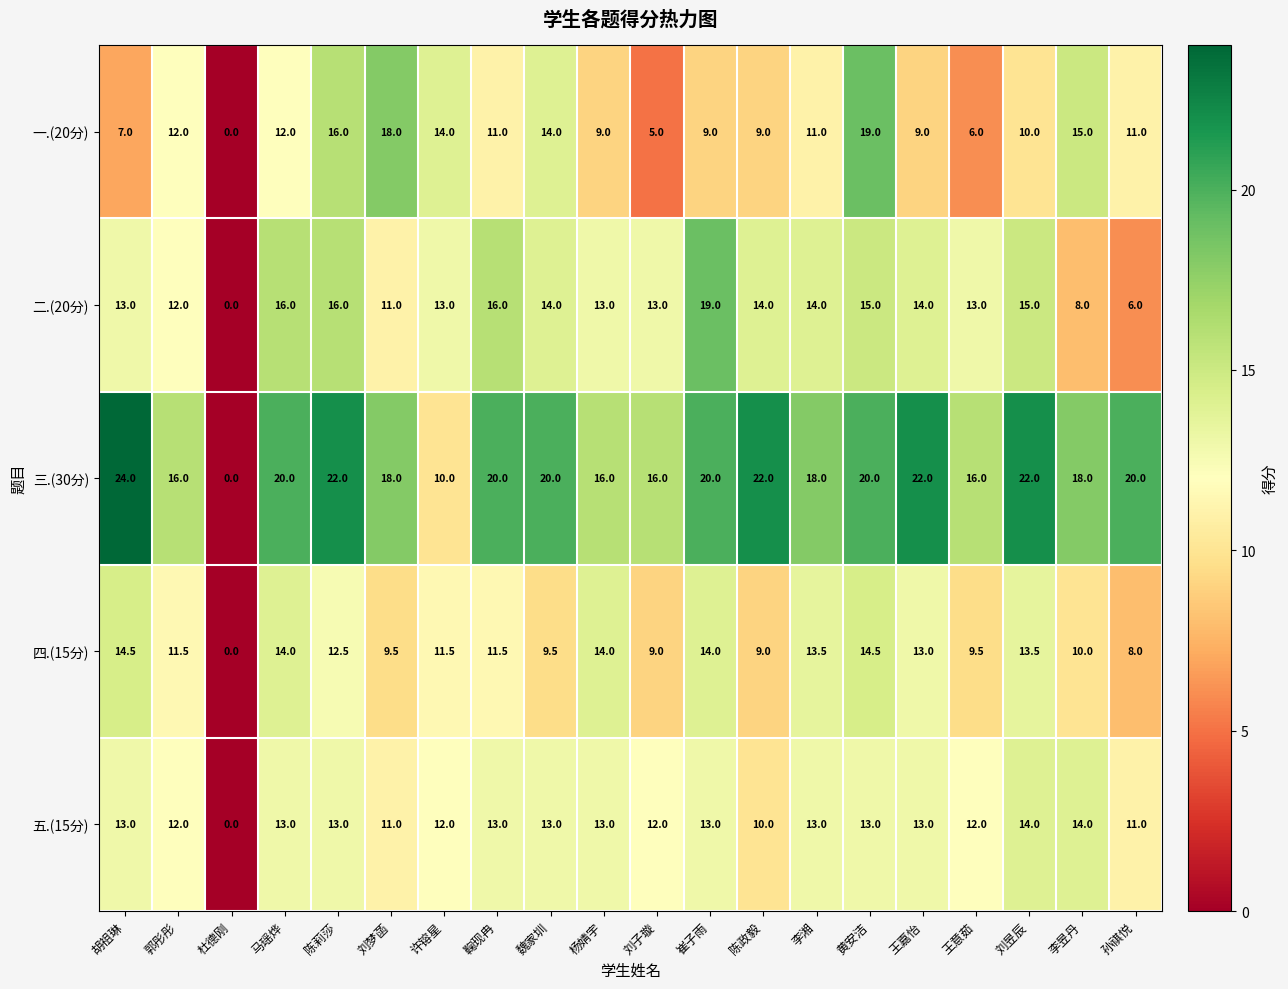

At which category is the sum across all series the highest?

黄安洁